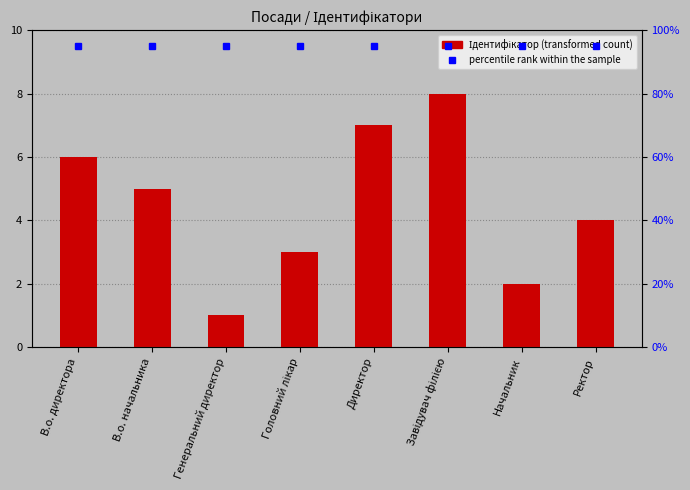

Rank the categories by percentile rank within the sample value from lowest to highest.

В.о. директора, В.о. начальника, Генеральний директор, Головний лікар, Директор, Завідувач філією, Начальник, Ректор